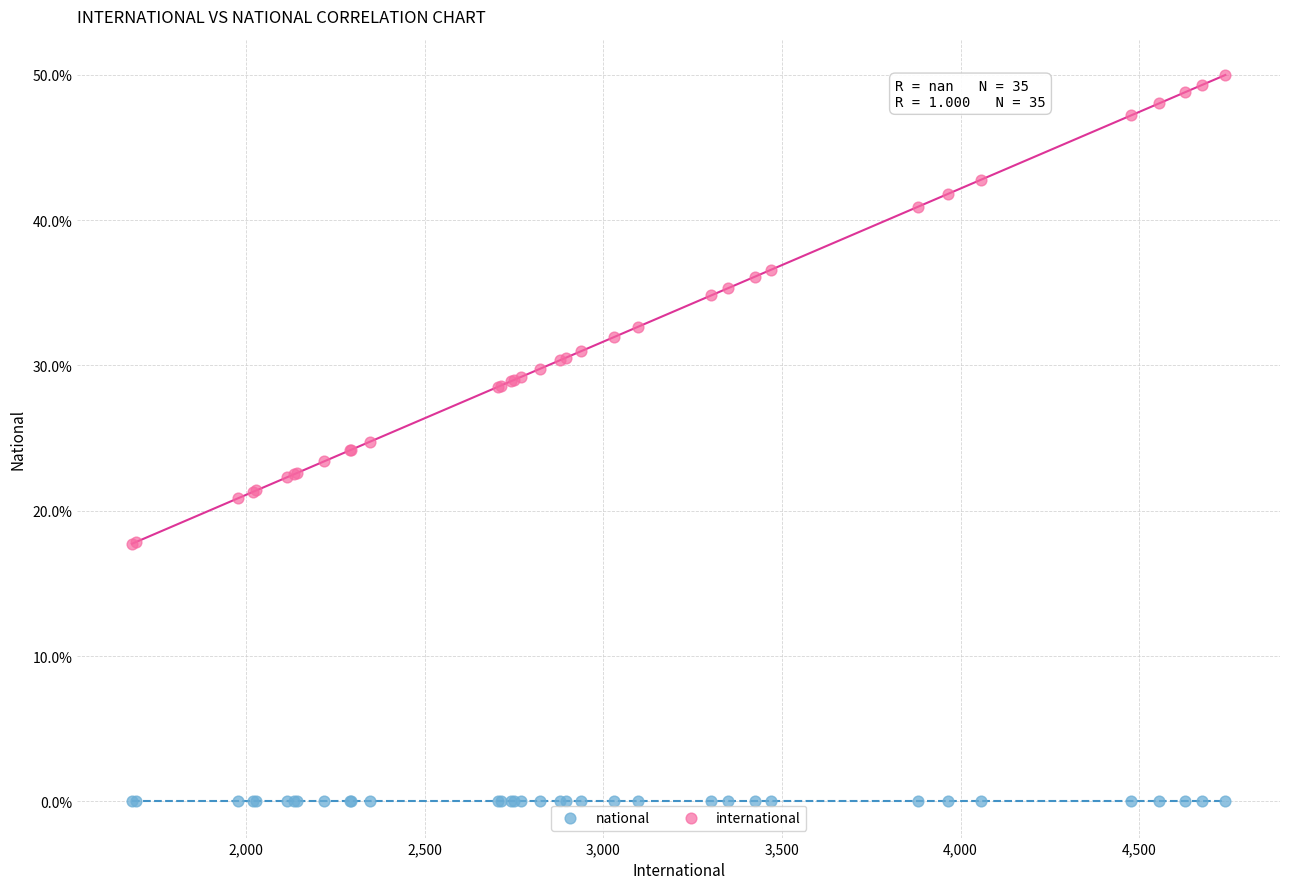

Which series contains the lowest Y value?

national